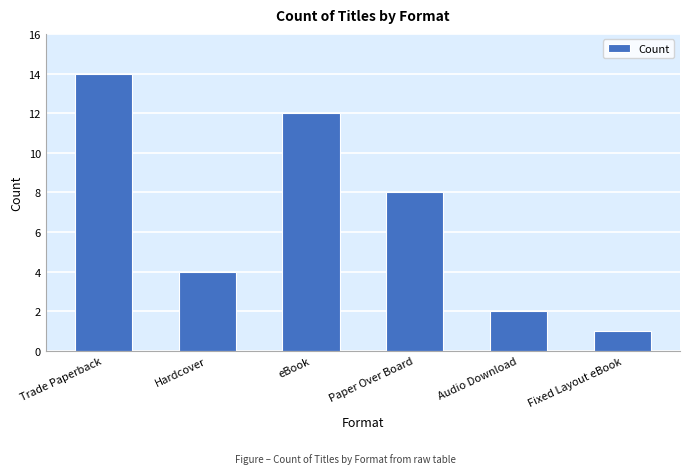

Between eBook and Audio Download, which is larger?

eBook